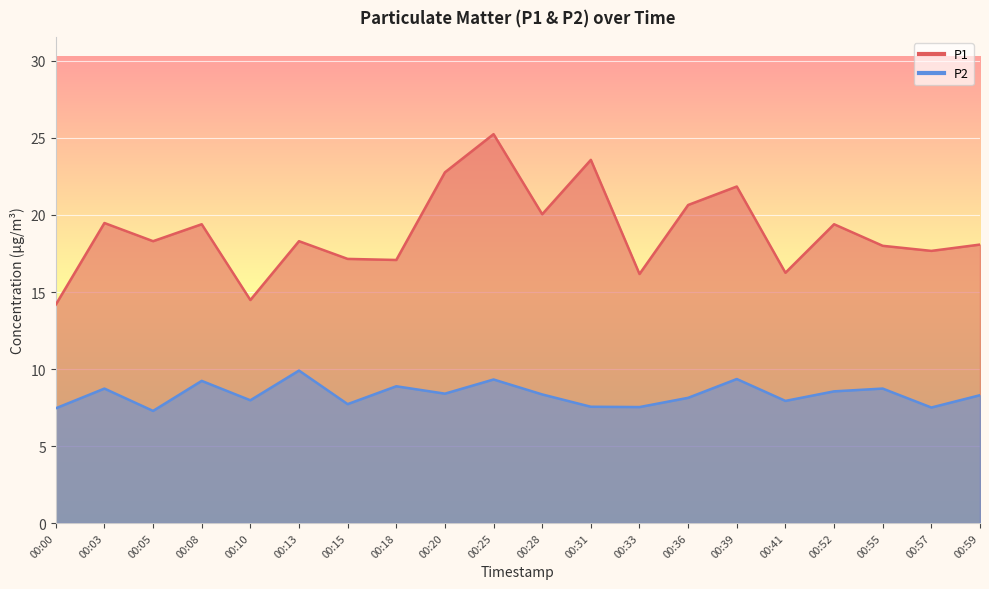

What is the difference between the highest and lowest values at 00:41?

8.3